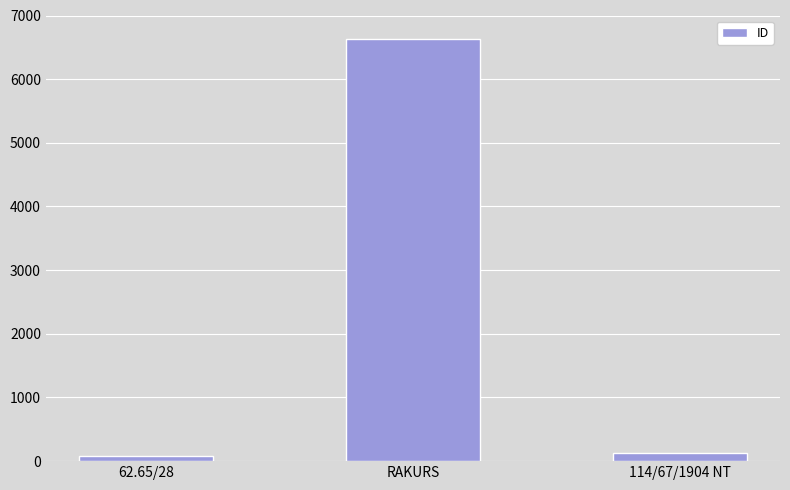

What is the label of the 1st bar from the left?

62.65/28